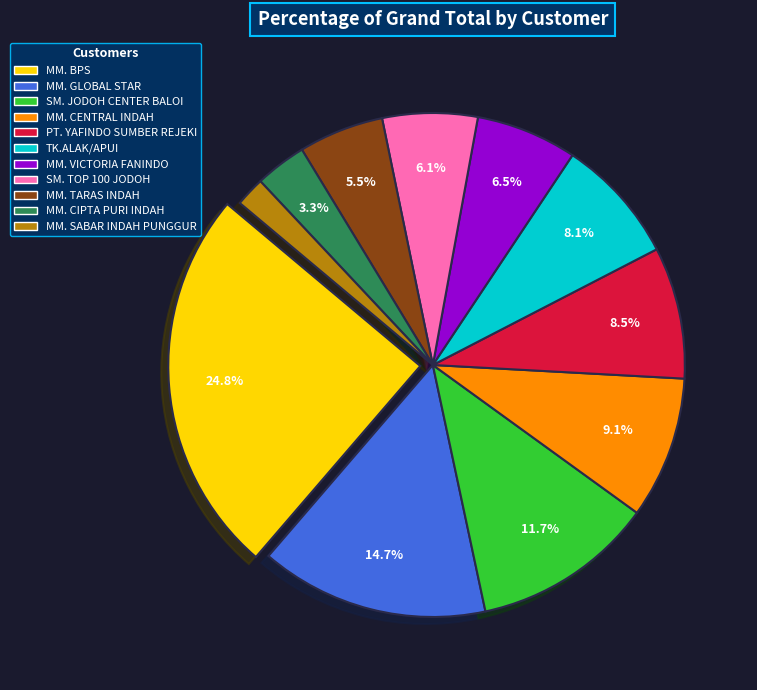

How many segments does this pie chart have?

11